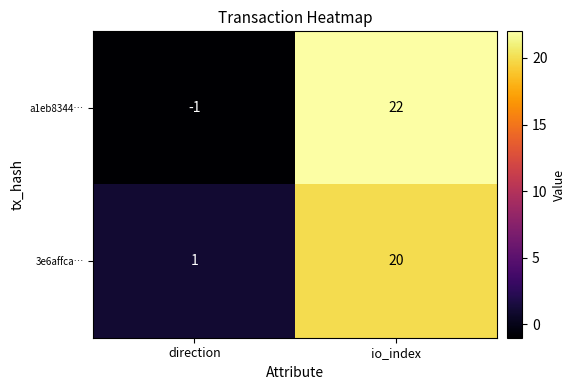

What is the difference between the 3e6affca… values at io_index and direction?

19